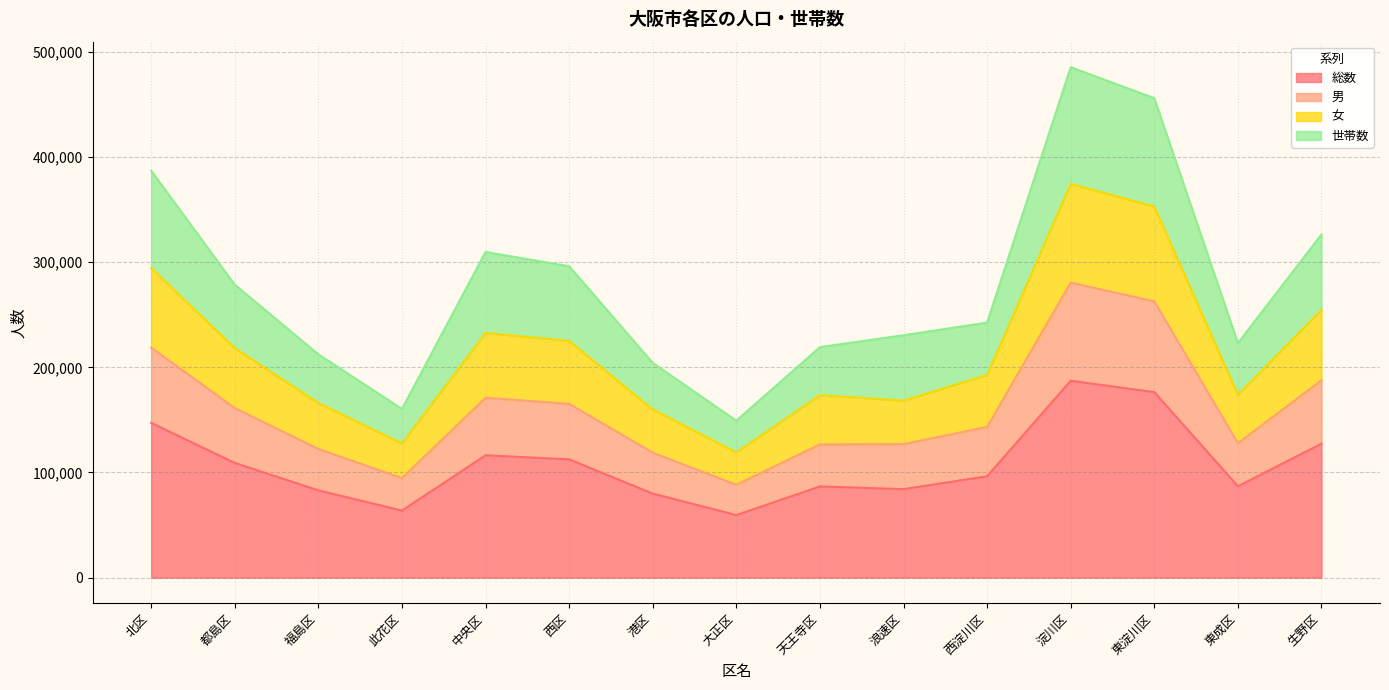

Which category has the highest value in the 女 series?

淀川区